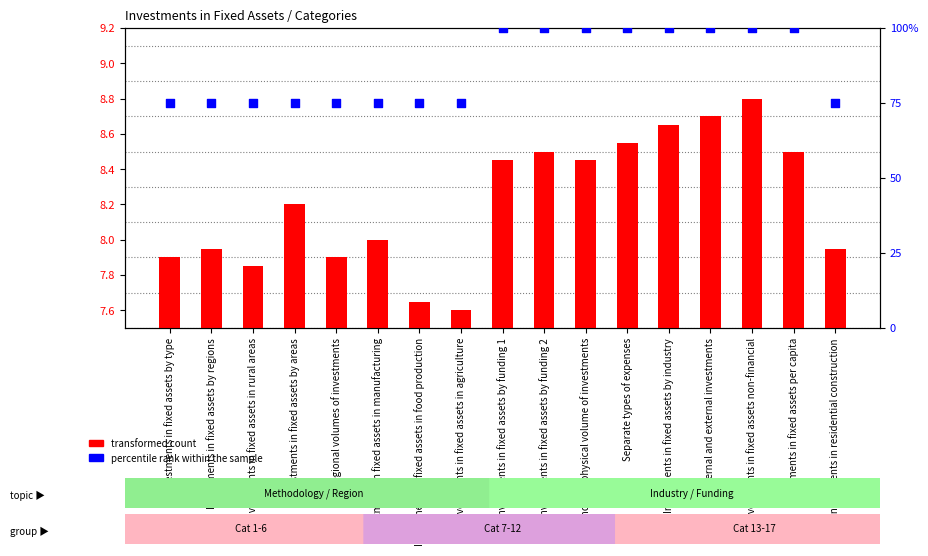

Which series has the largest Y range (max minus min)?

percentile rank within the sample